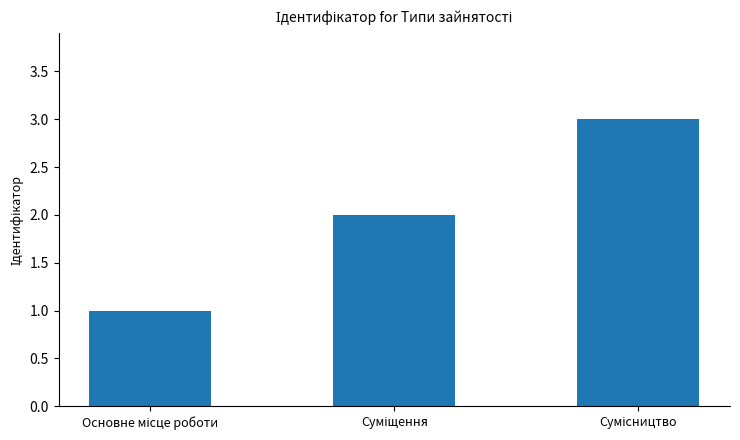

What is the sum of all values?

6